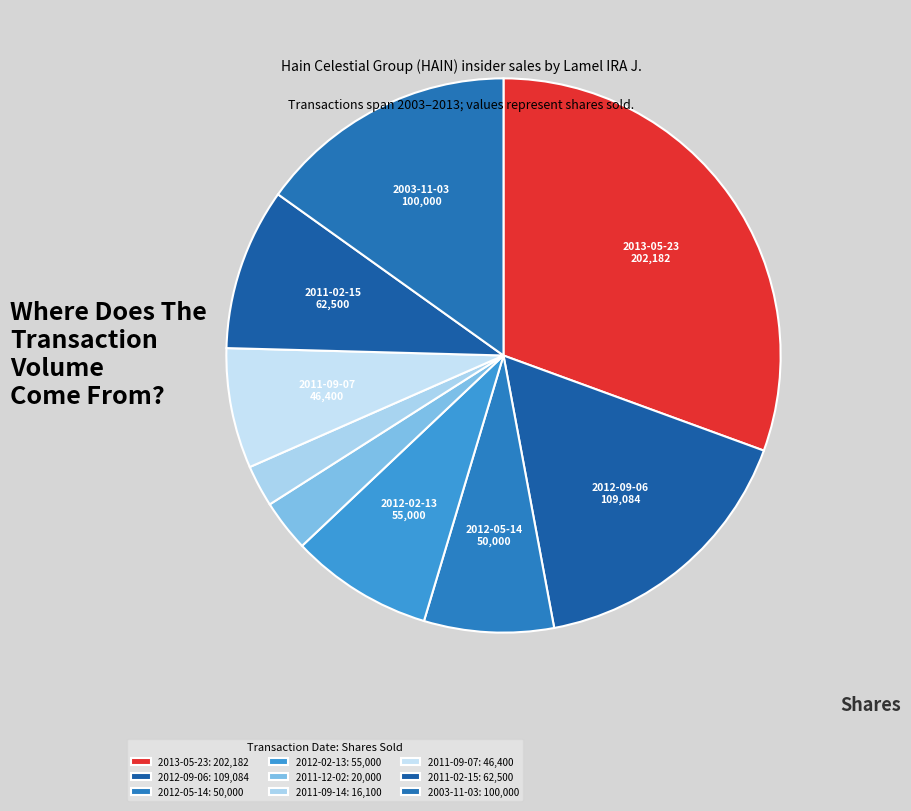

Does any single category account for the majority?

No